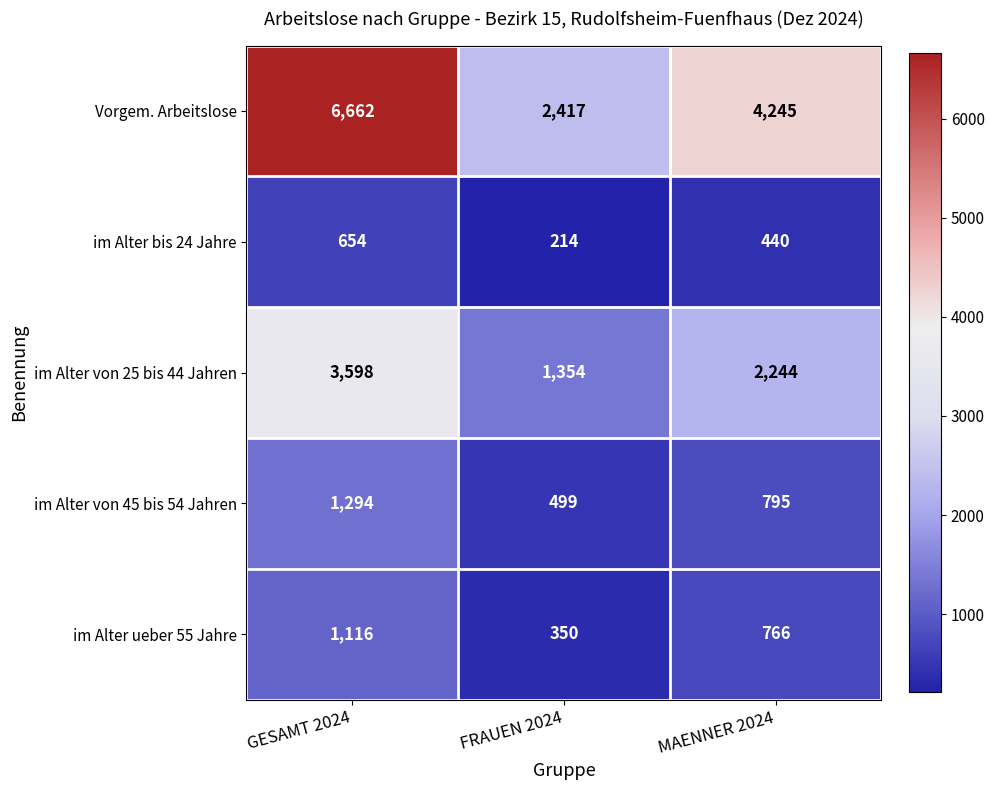

What is the minimum value shown in the chart?

214